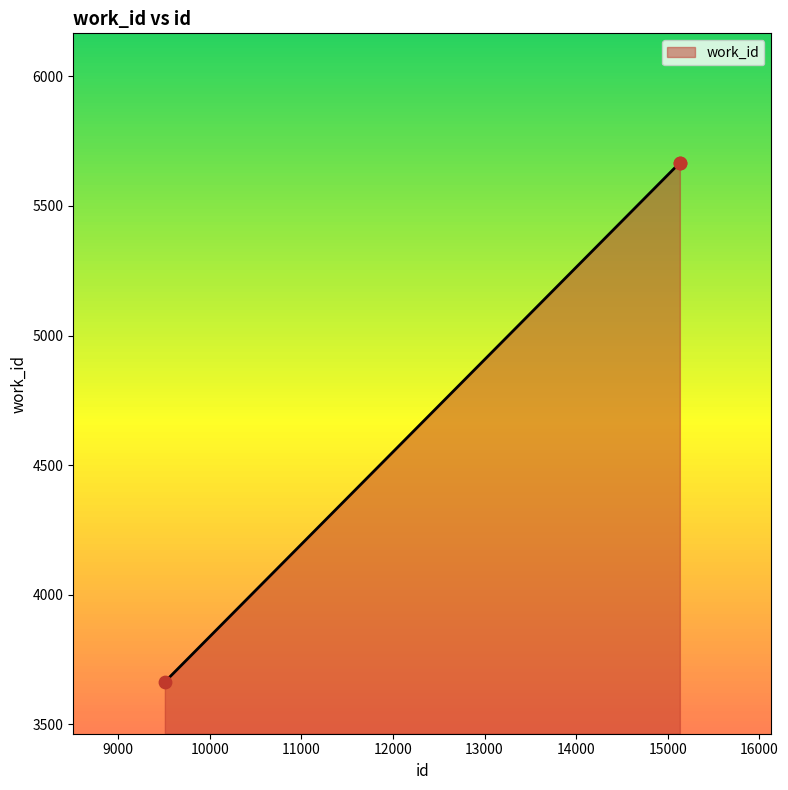

What is the difference between the maximum and minimum values?

2002